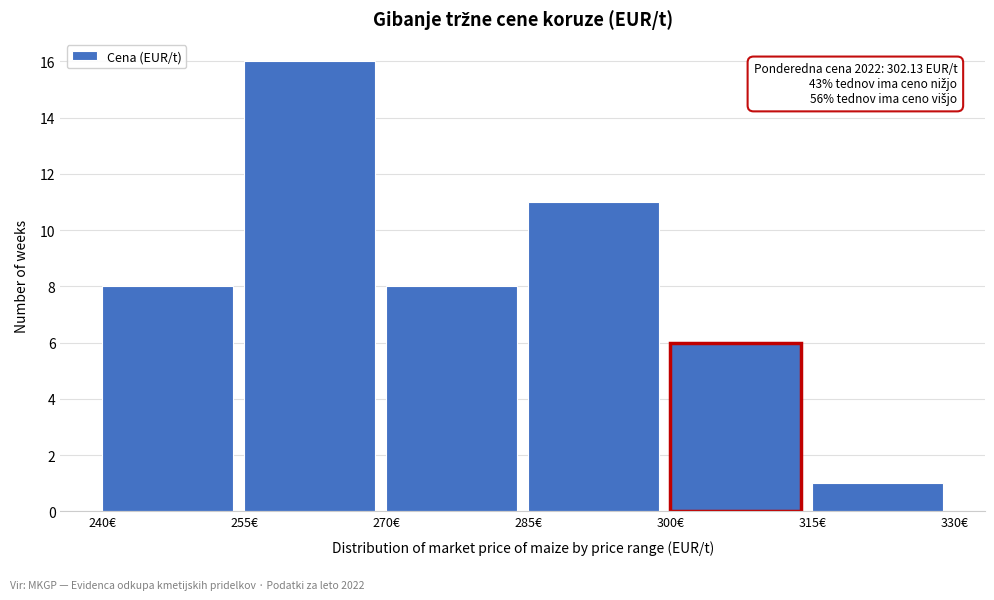

Over which range of the x-axis is the bar tallest?

255 to 270